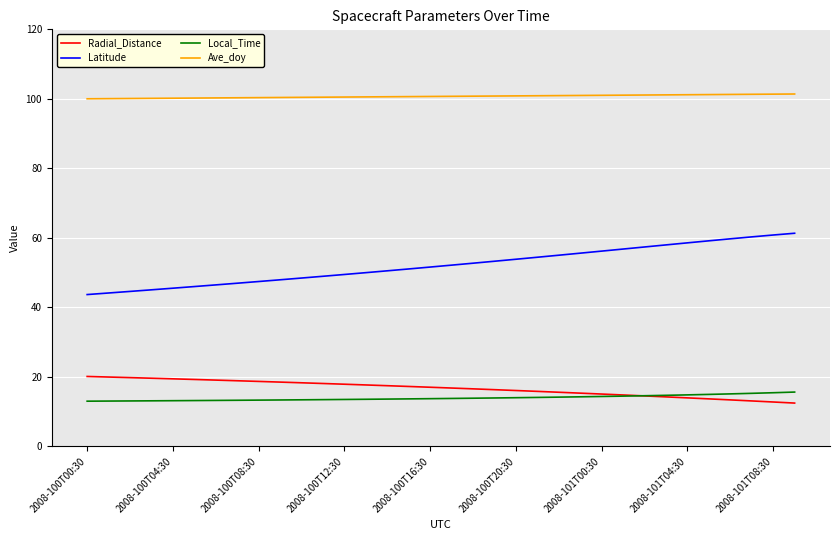

What is the minimum value shown in the chart?

12.5